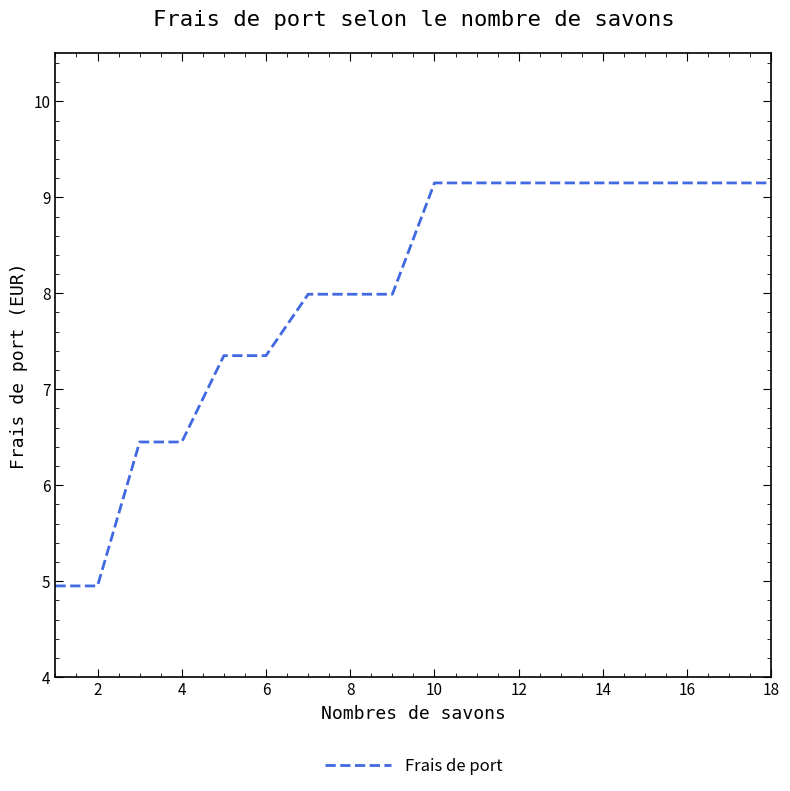

What is the difference between the maximum and minimum values?

4.2